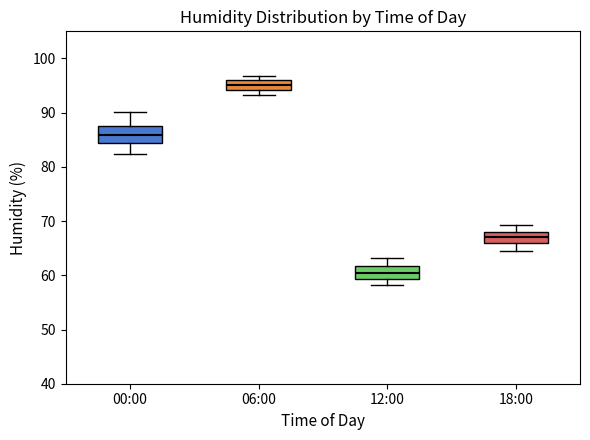

Which box's median line is the lowest?

12:00